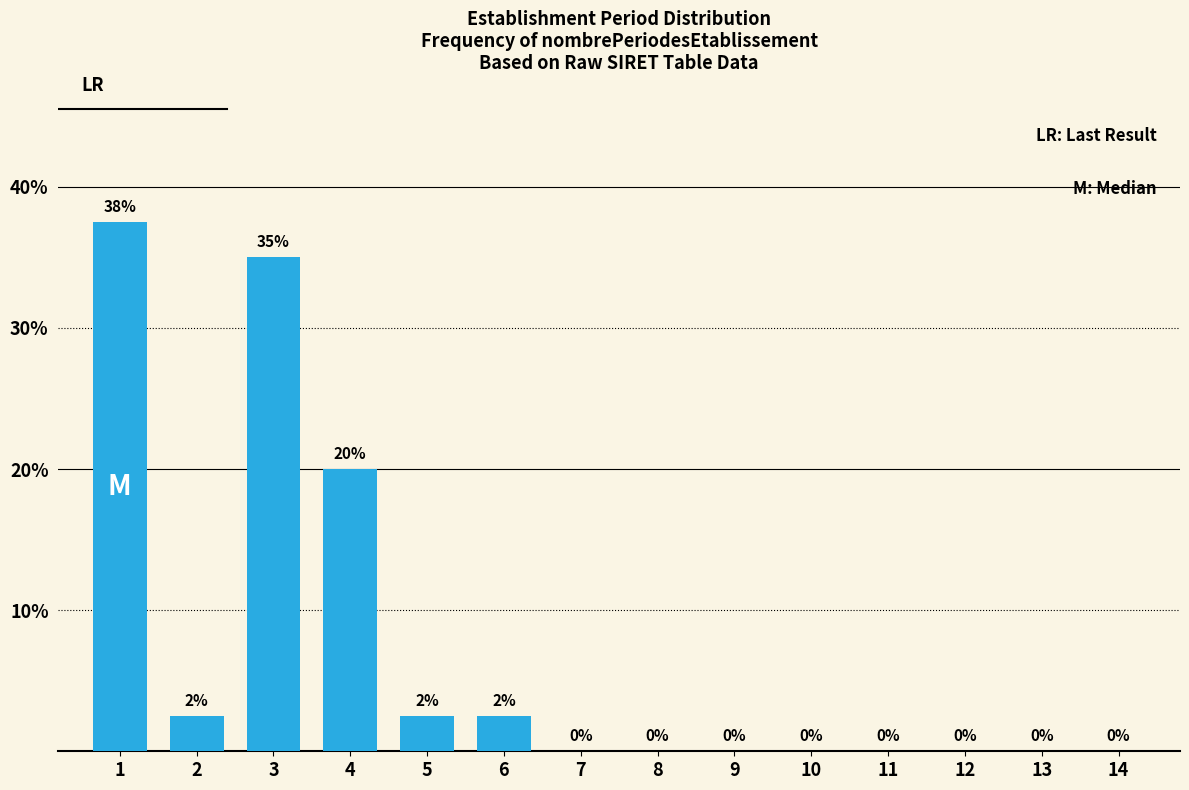

What is the change in value from 3 to 11?

-35.0